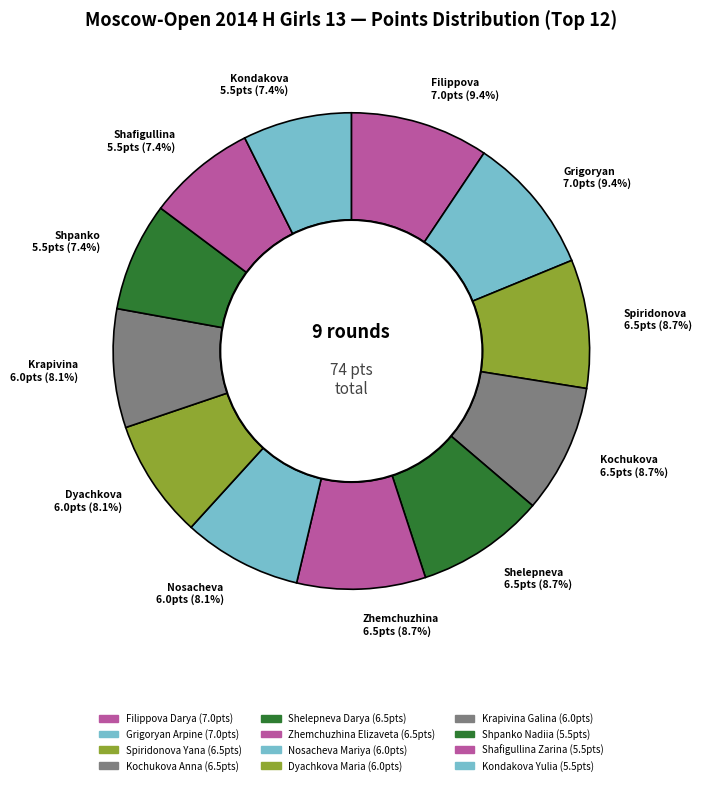

How many segments does this pie chart have?

12